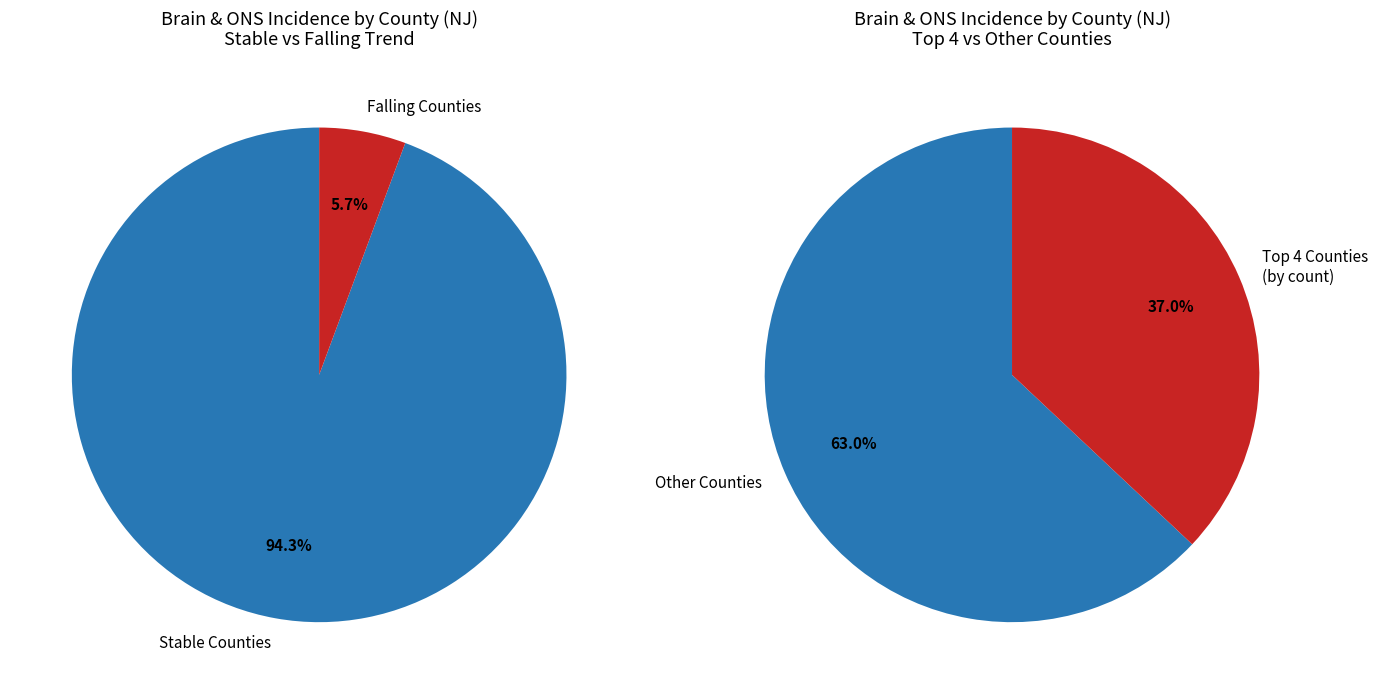

The Atlantic County slice represents 13% of the pie. True or false?

False